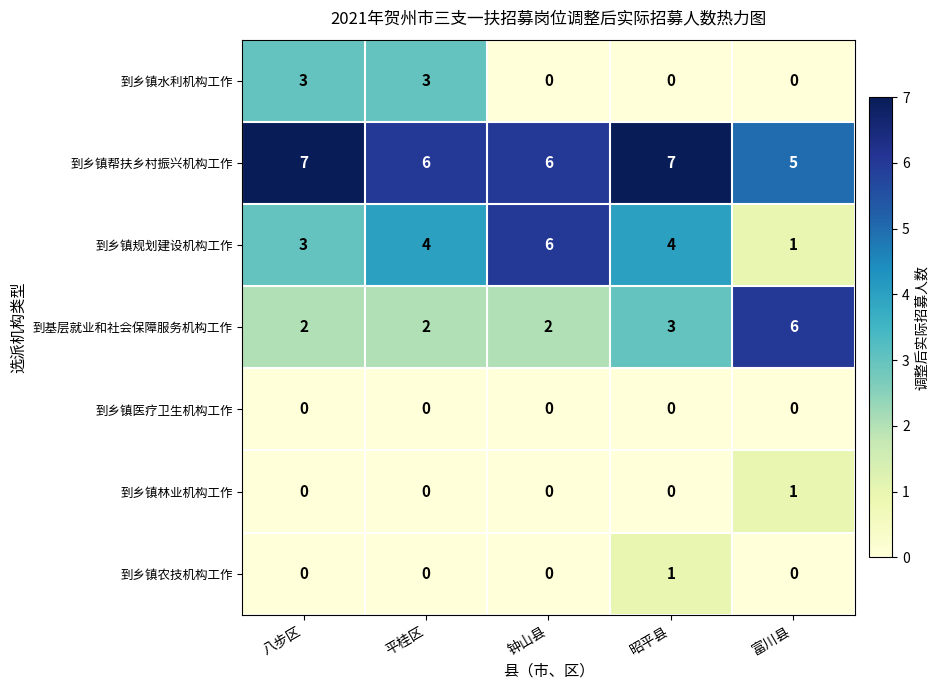

The 到乡镇规划建设机构工作 series shows 2 at 平桂区. True or false?

False